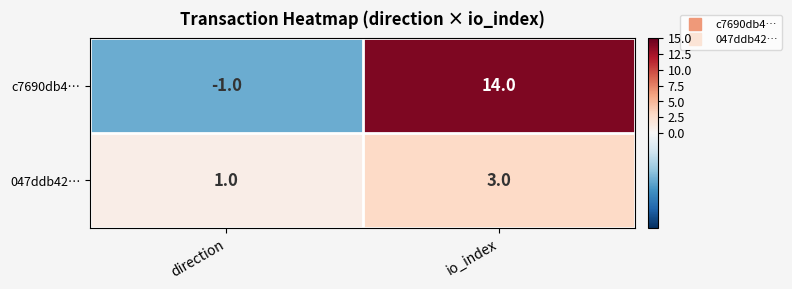

True or false: 047ddb42… has a value of 4 at io_index.

False